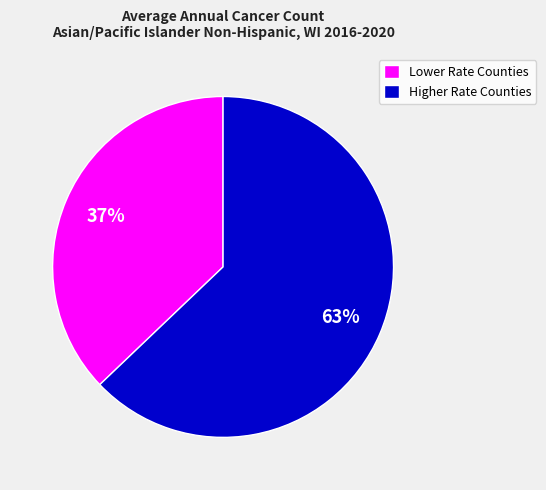

Count the number of slices in the pie.

2